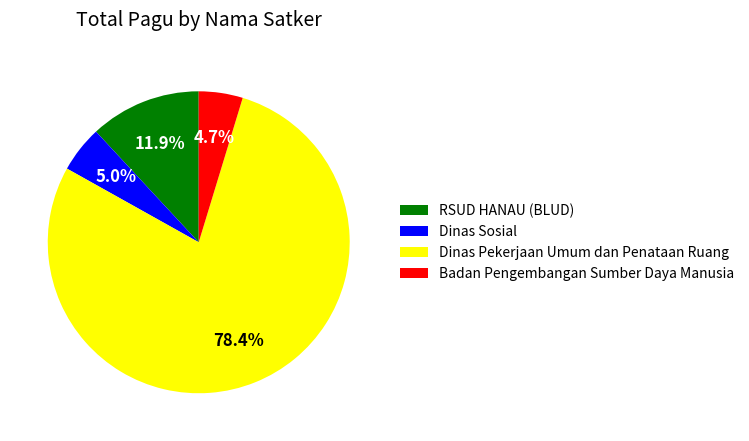

Does any single category account for the majority?

Yes